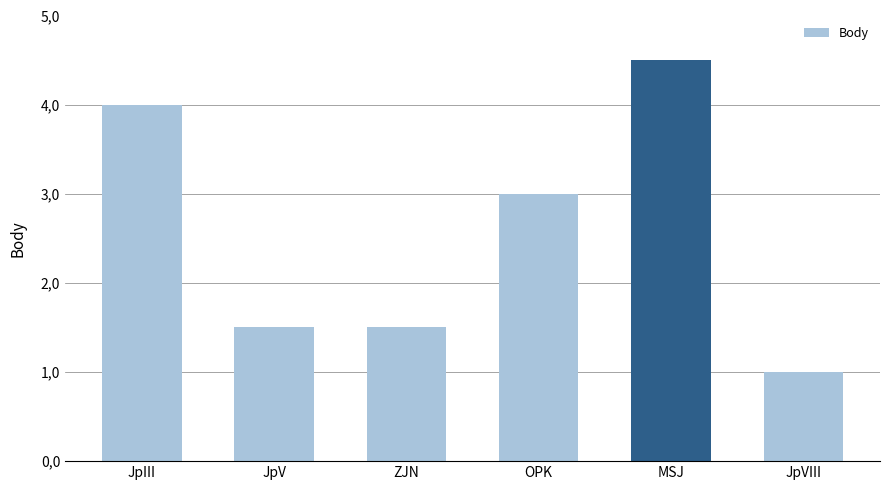

What is the label of the 6th bar from the left?

JpVIII